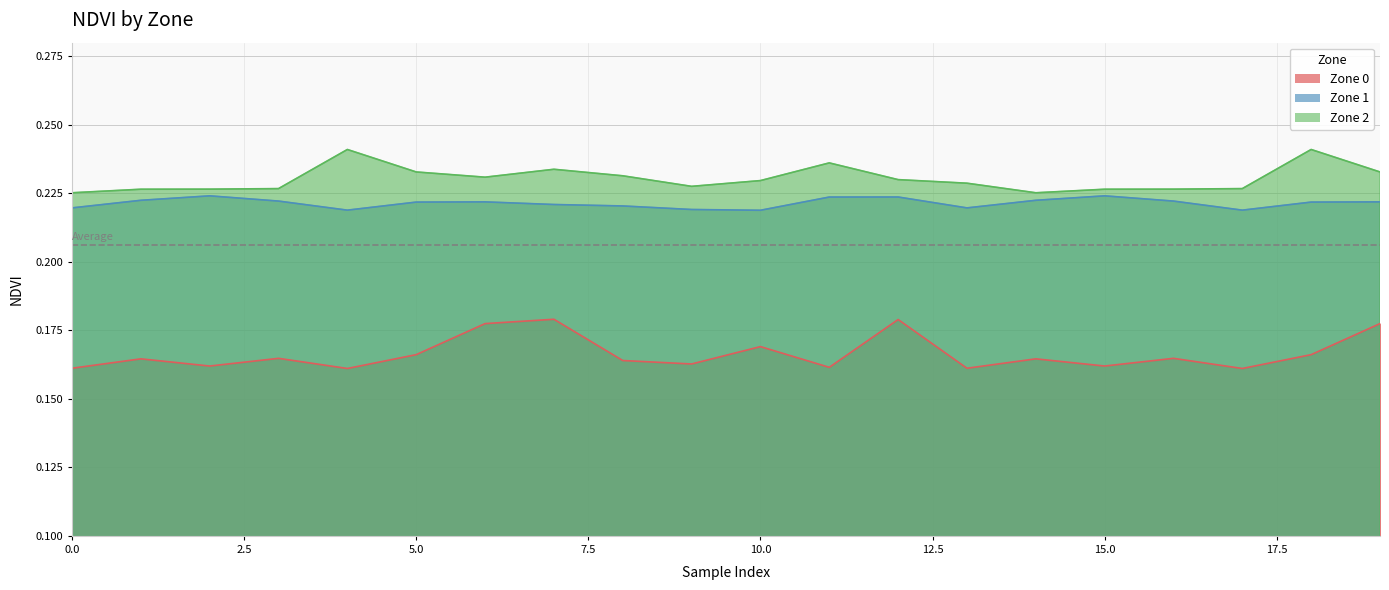

Does the chart have visible grid lines?

Yes